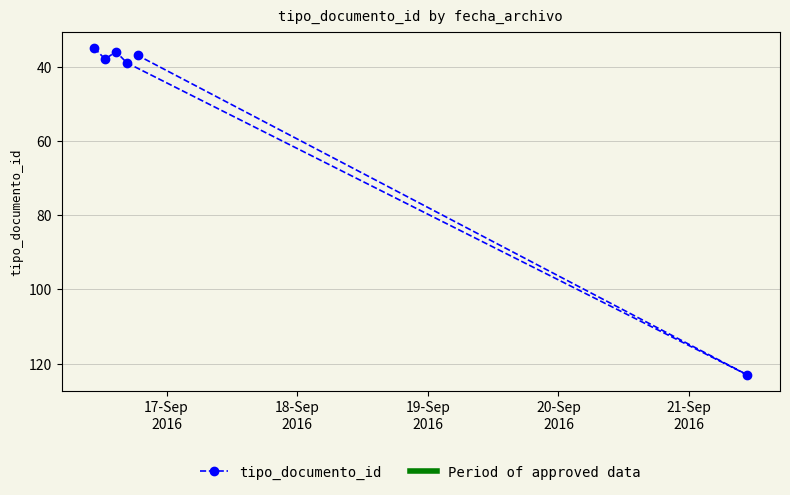

How many interior local valleys (lower than both neighbors) does the data have?

1